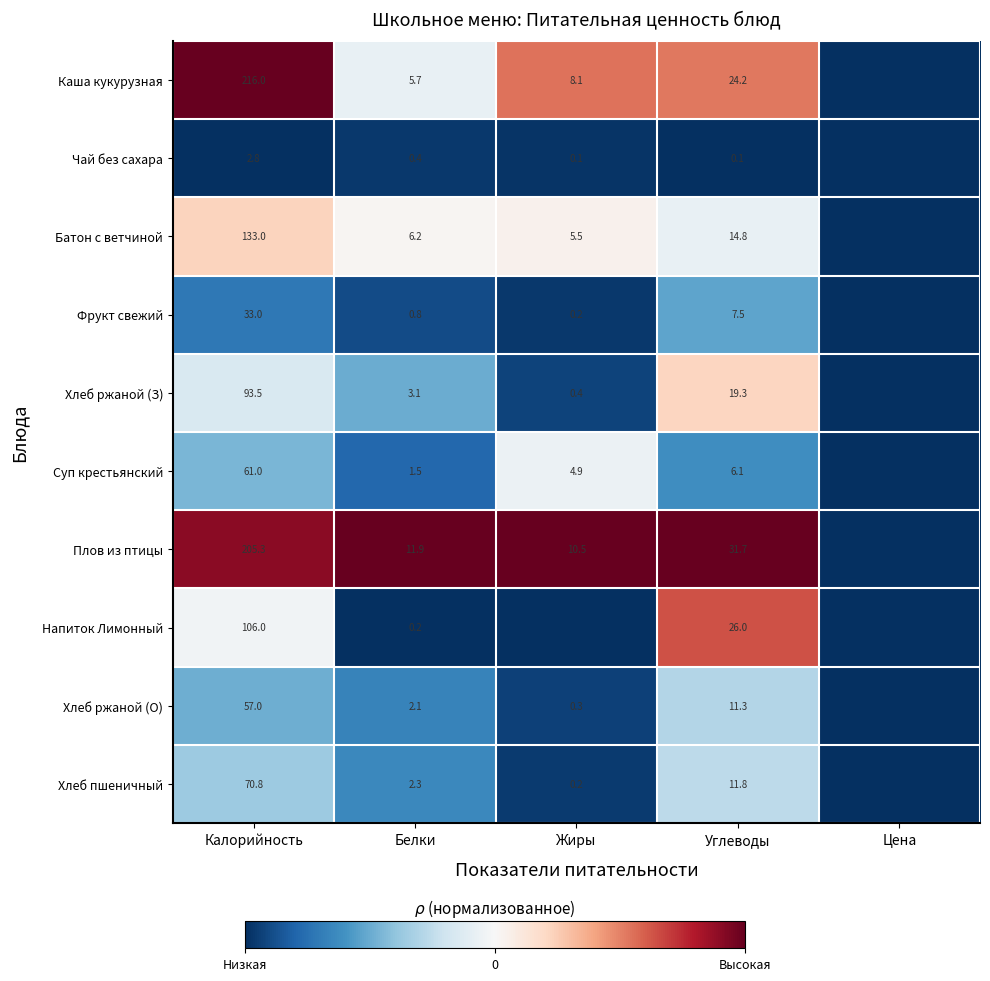

What is the sum of the Хлеб ржаной (О) values at Углеводы and Жиры?

11.6